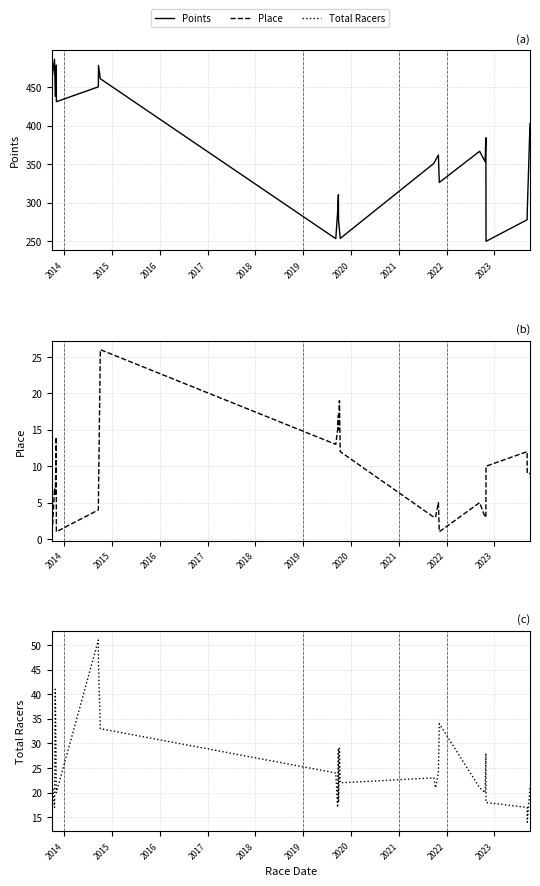

How many data points does each series have?

26